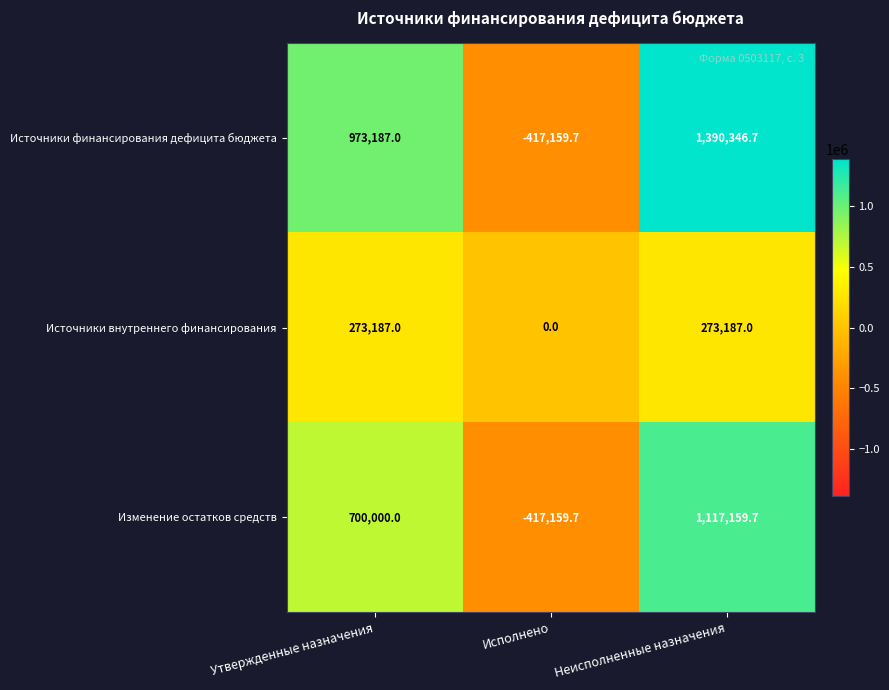

Is it true that Изменение остатков средств equals 1117159.7 at Неисполненные назначения?

True